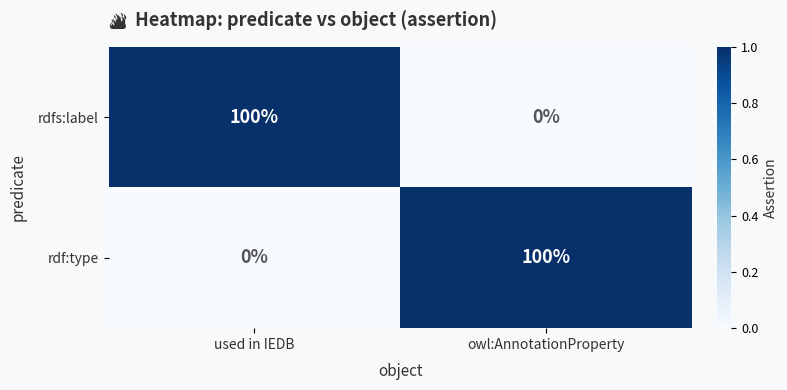

What is the average value of the rdfs:label series?

50